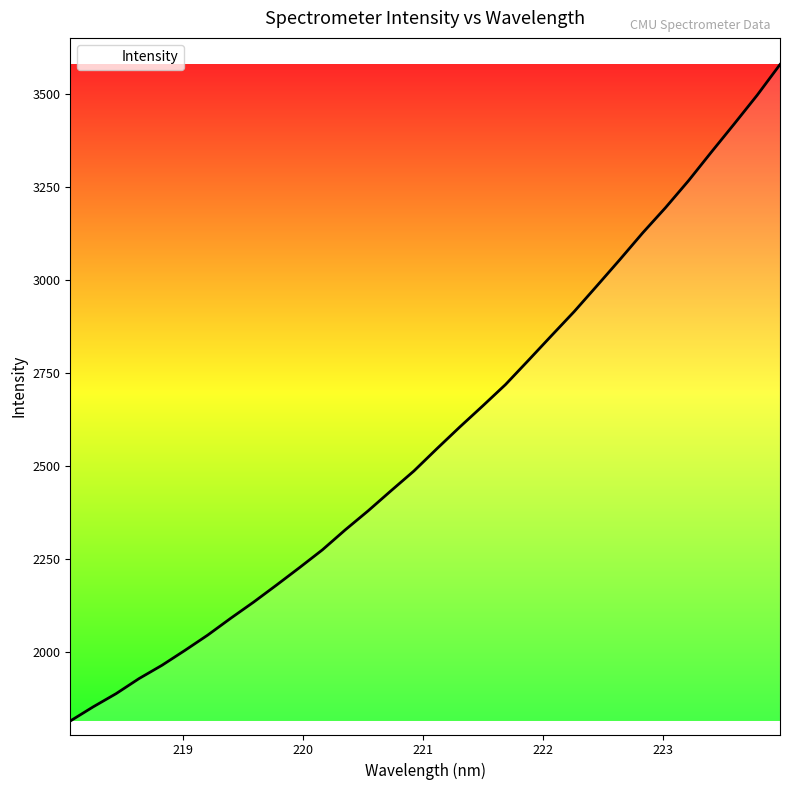

What is the difference between the maximum and minimum values?

1764.5